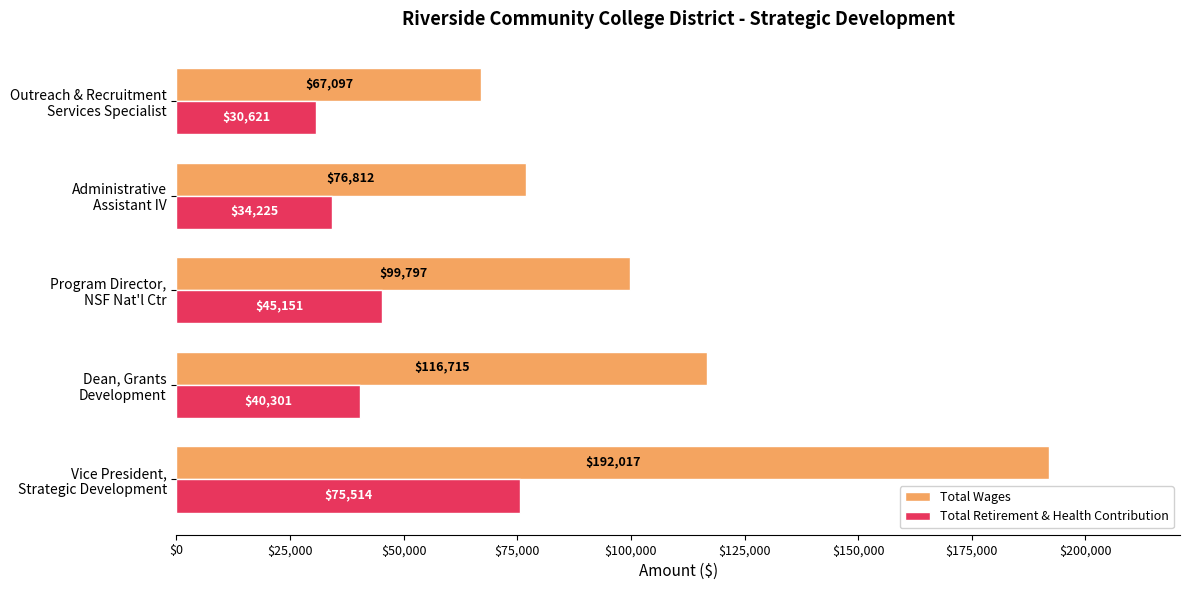

Which series has the widest spread of values?

Total Wages